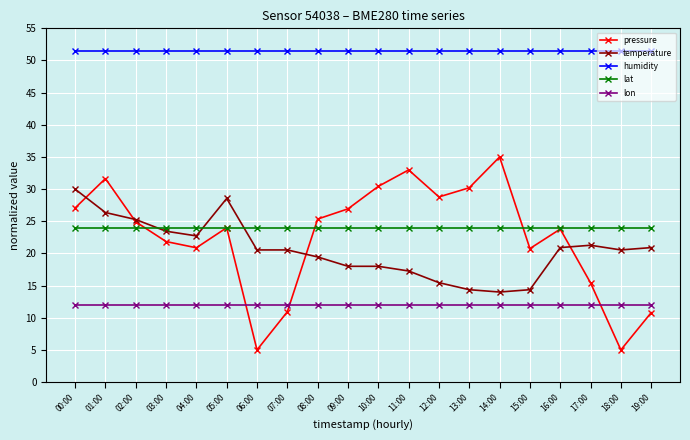

What are all the series names shown in the legend?

pressure, temperature, humidity, lat, lon